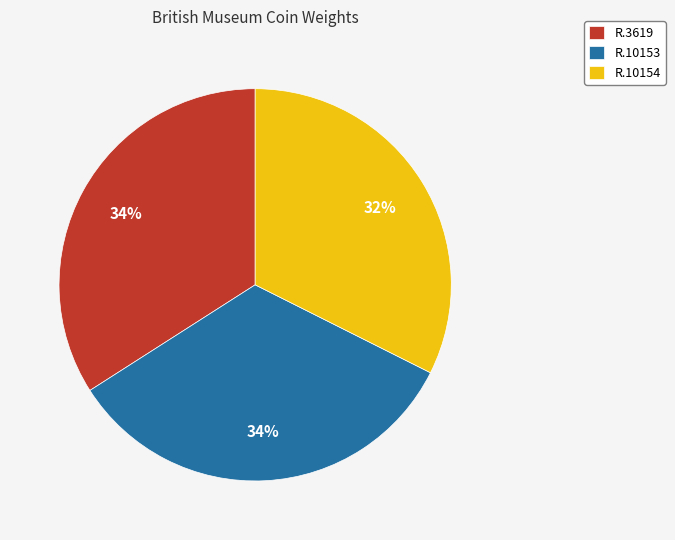

To the nearest percent, what percentage of the pie is R.10153?

34%